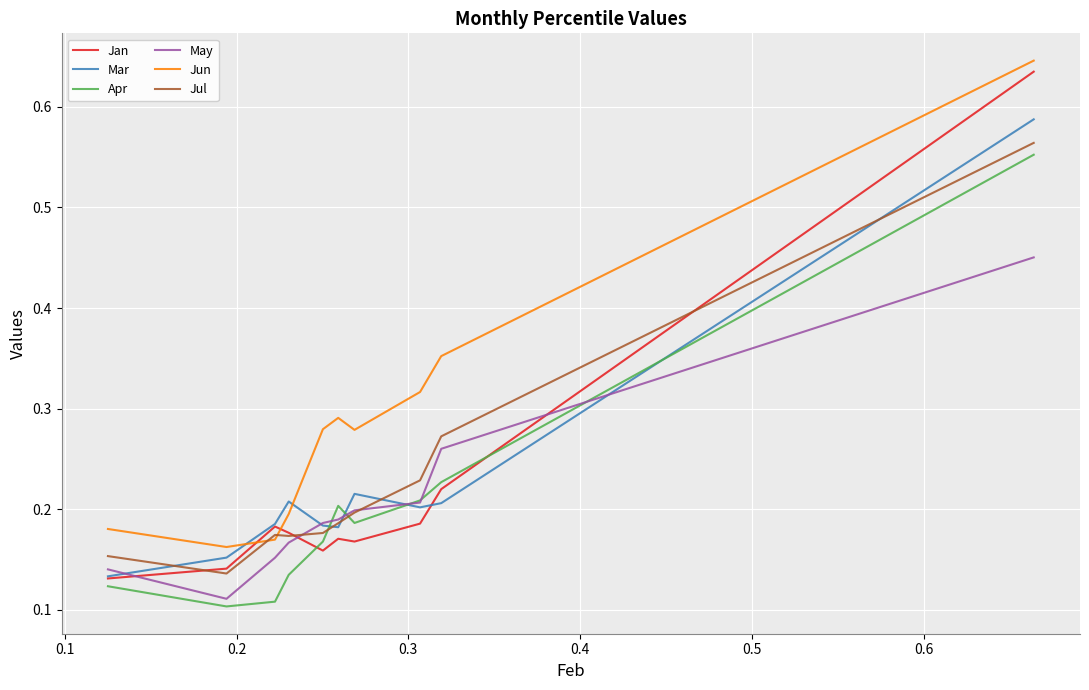

True or false: May and Jan cross at least once.

True